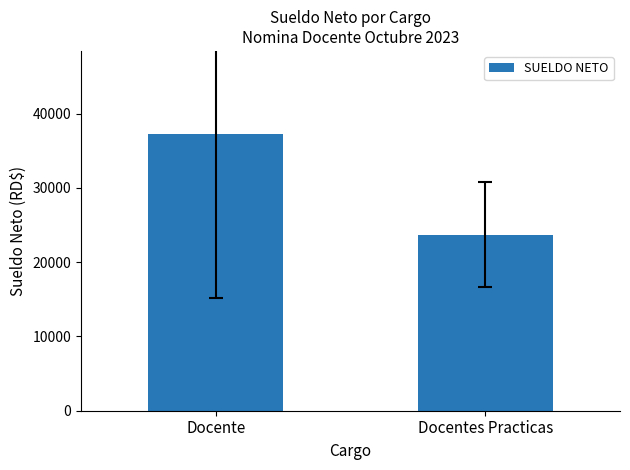

What is the change in value from Docente to Docentes Practicas?

-13554.8